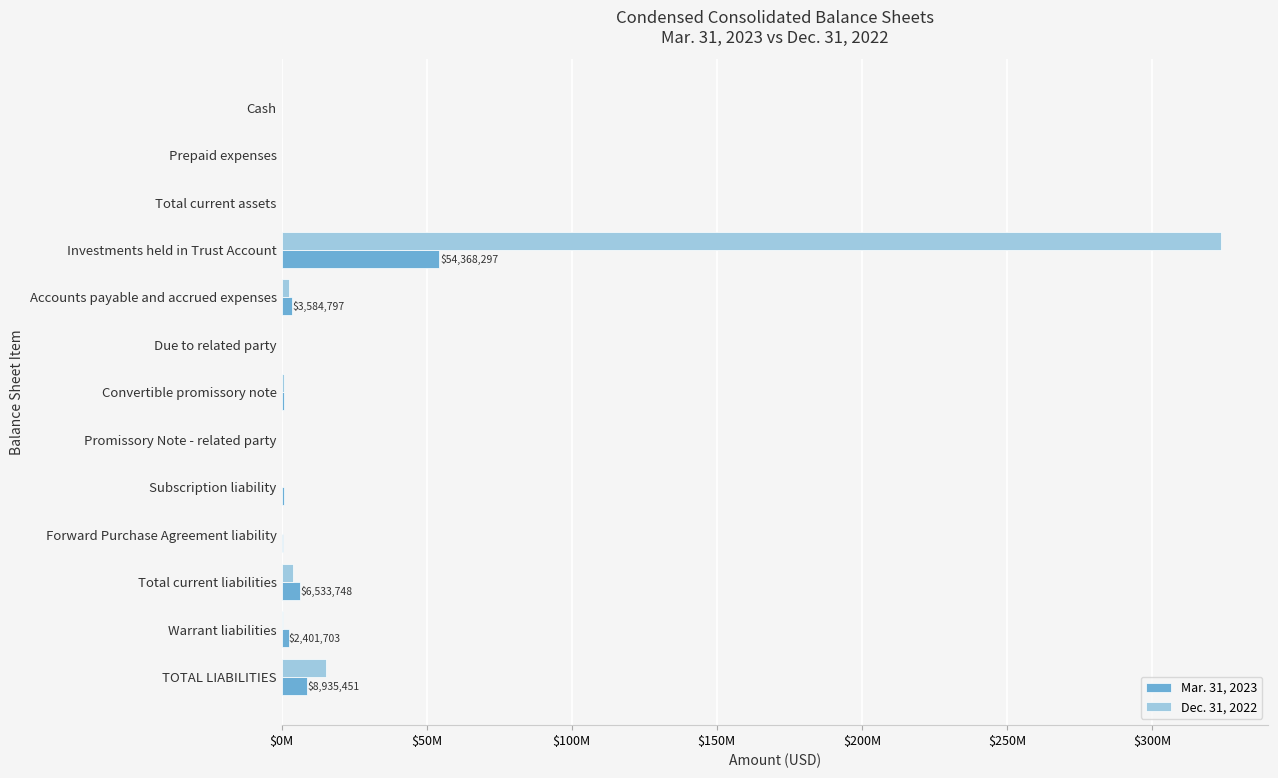

Which series has the largest total across all categories?

Dec. 31, 2022